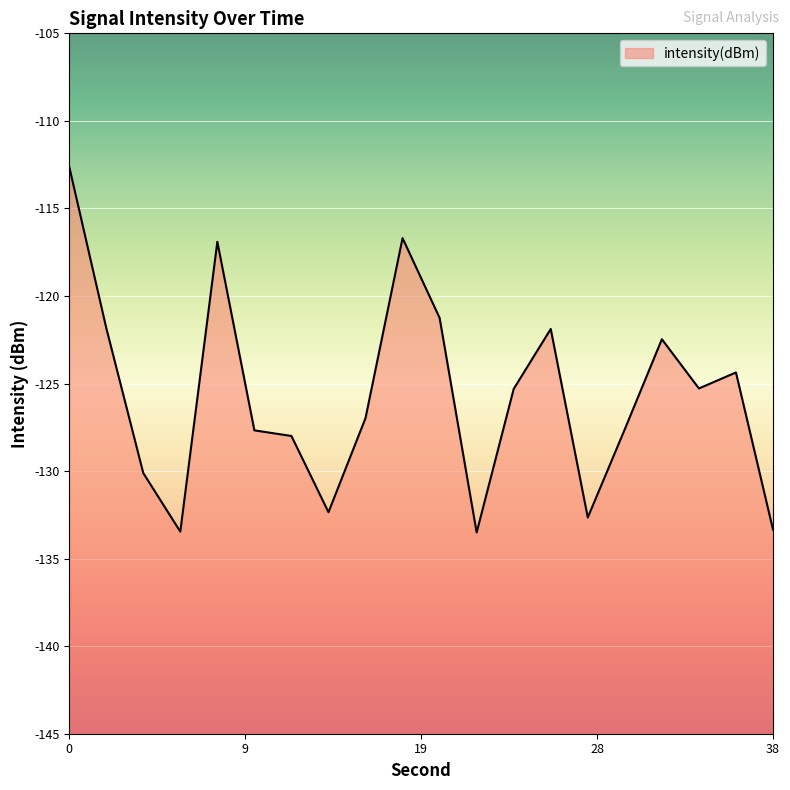

What is the approximate value at 32?

-122.5